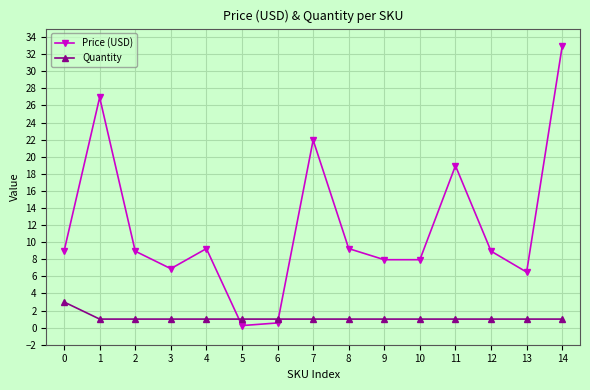

Between 0 and 12, which series saw the biggest shift?

Quantity